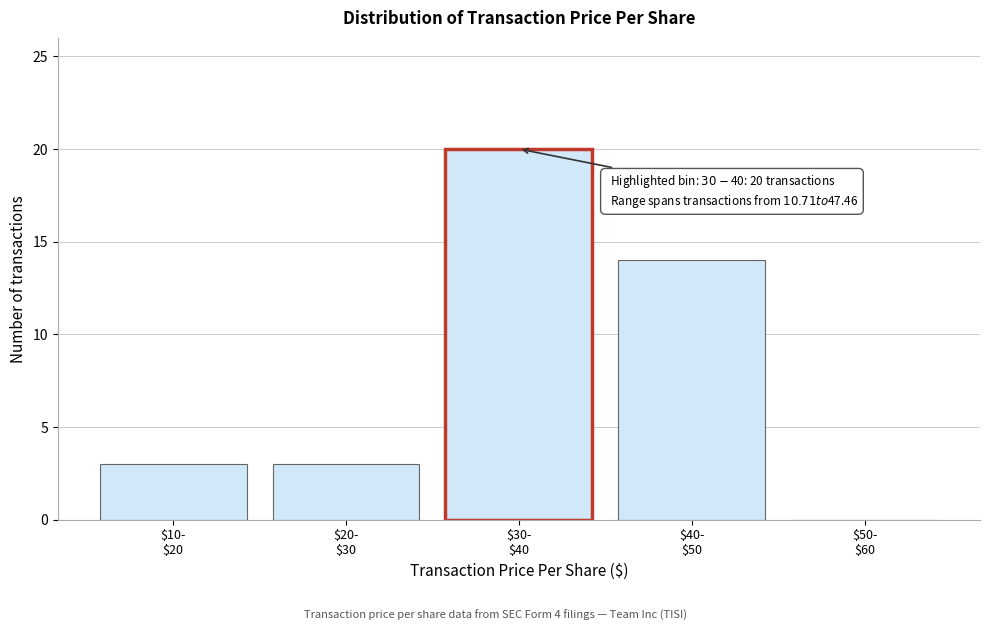

What is the sum of all values?

40